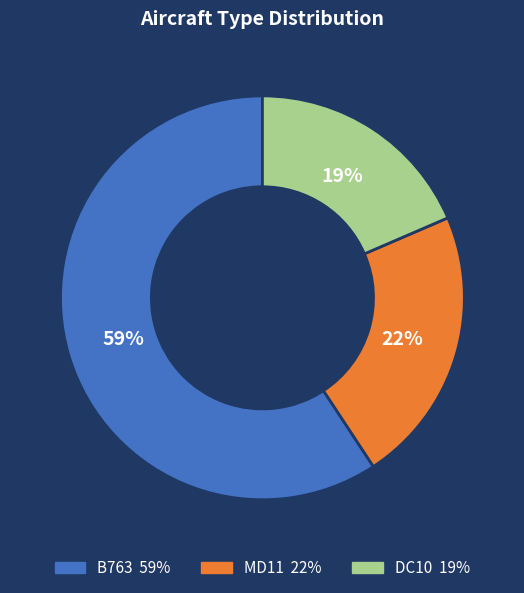

What percentage is the DC10 slice, to the nearest percent?

19%